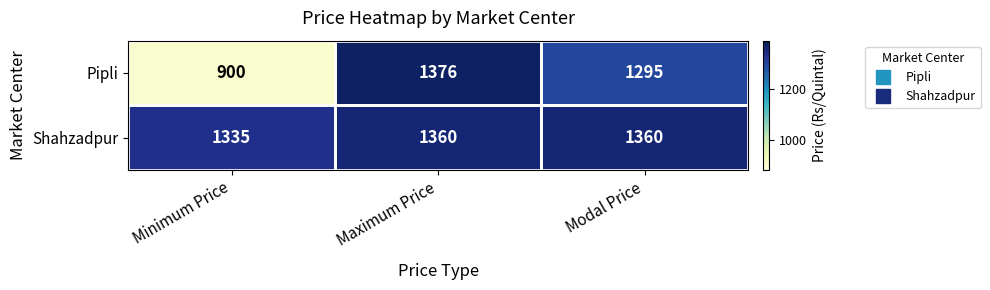

The Shahzadpur series shows 1360 at Modal Price. True or false?

True